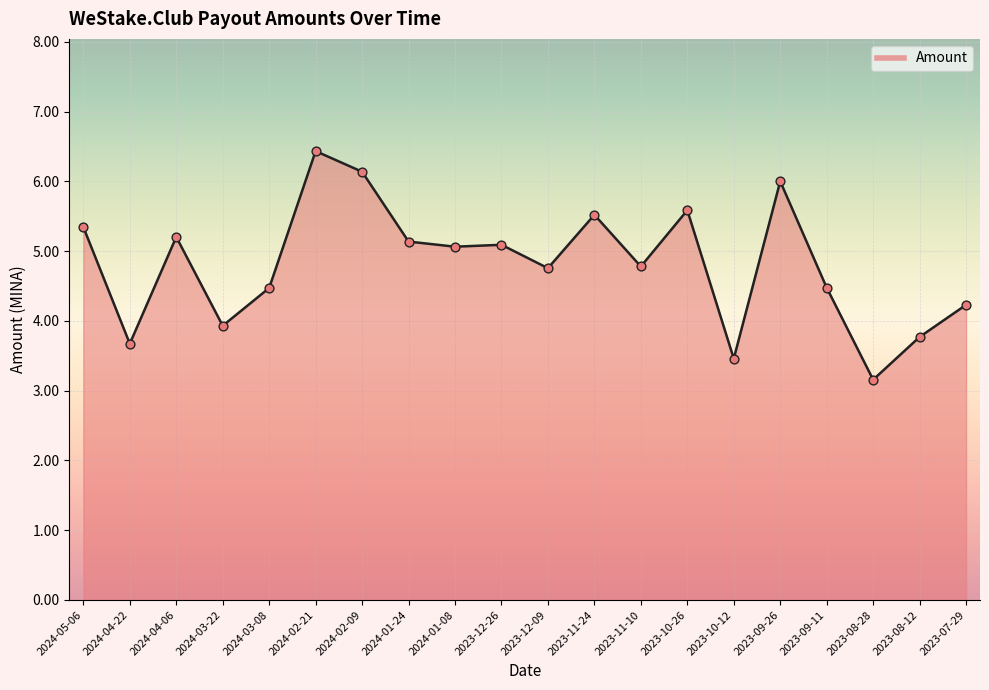

Between 2024-01-24 and 2023-09-26, which is larger?

2023-09-26